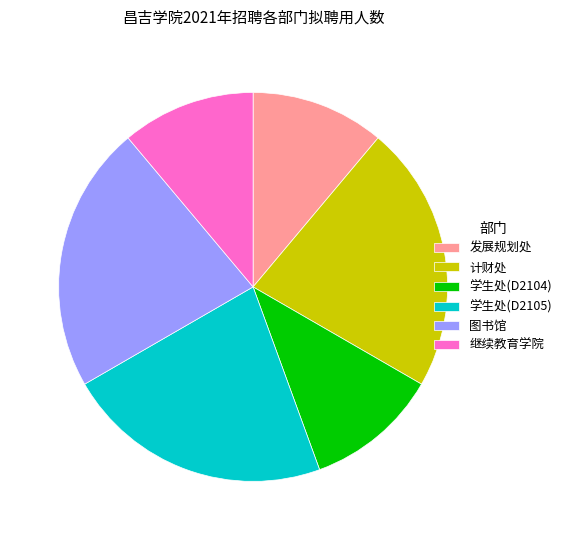

Between 继续教育学院 and 图书馆, which is larger?

图书馆